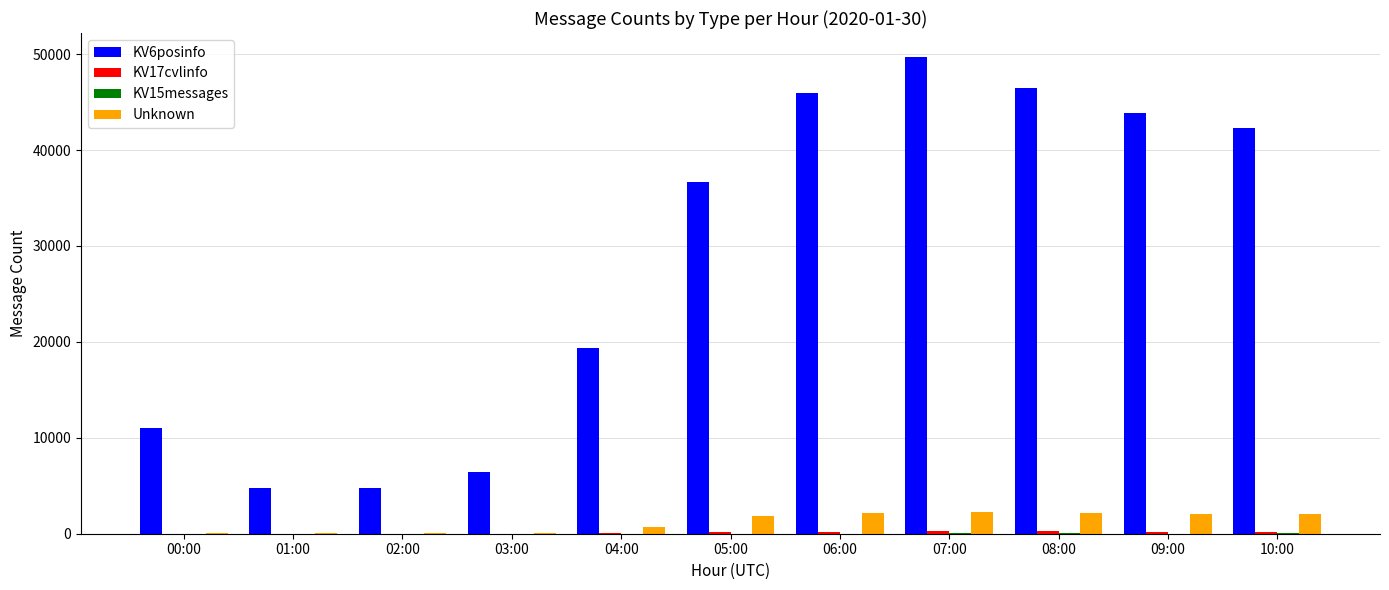

What is the maximum value for Unknown?

2216